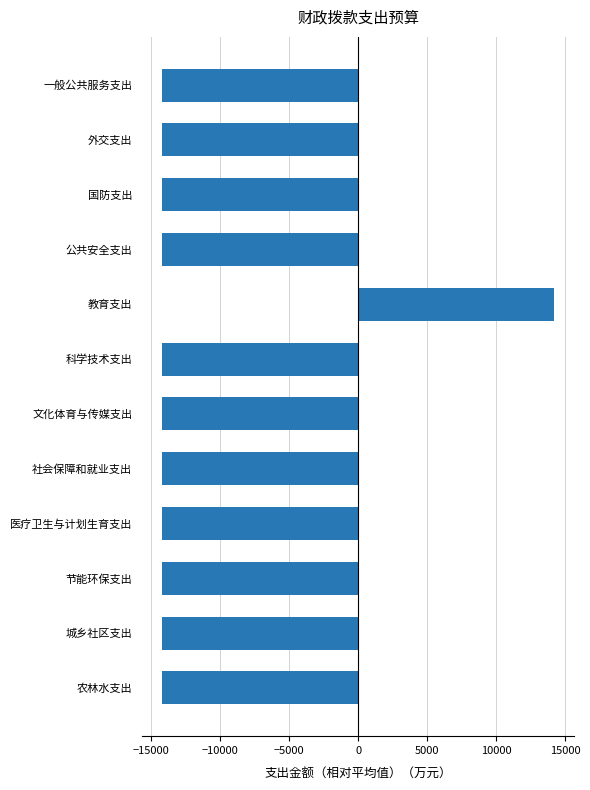

What is the greatest value displayed?

14205.4